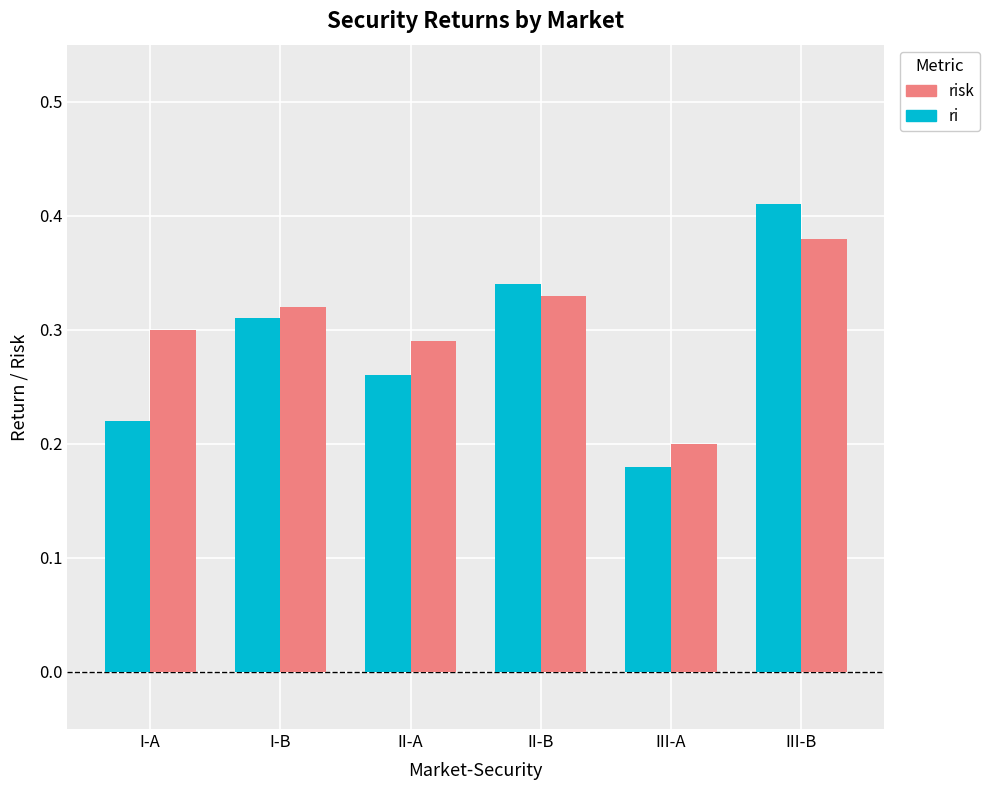

What is the total value across all series at II-B?

0.7